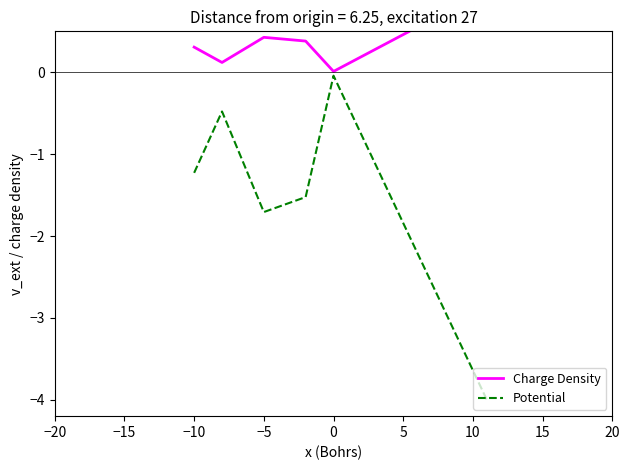

At how many categories does at least one series exceed 0?

6